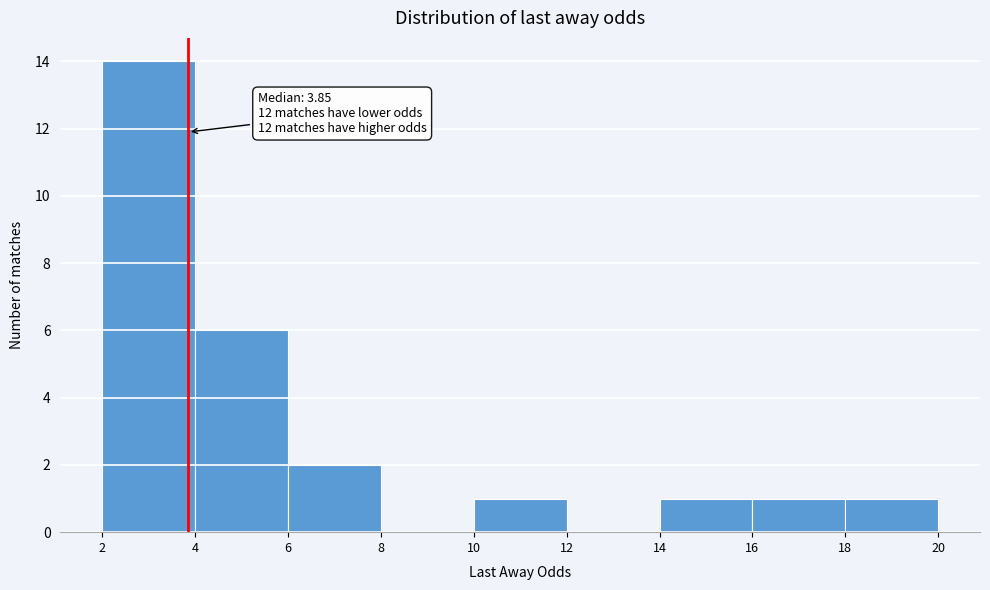

Which range on the x-axis has the tallest bar?

2 to 4